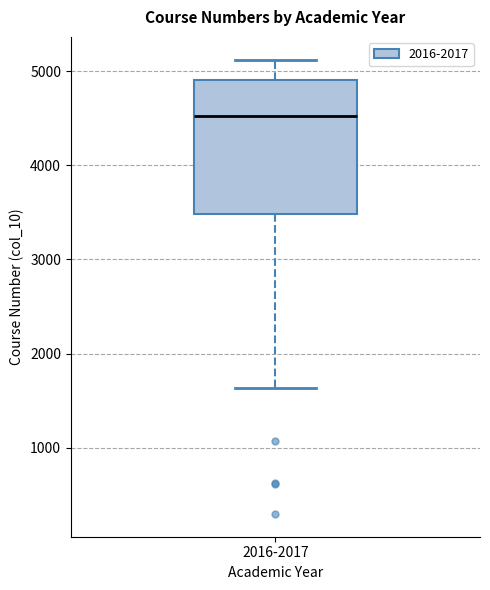

Transcribe this box plot: give where the median line is, the range the box spans, and where the two whiskers end, as read against the y-axis. The values are not printed on the chart, so give them approximately, as read against the axis.

median 4500, box 3500 to 4900, whiskers 1600 to 5100